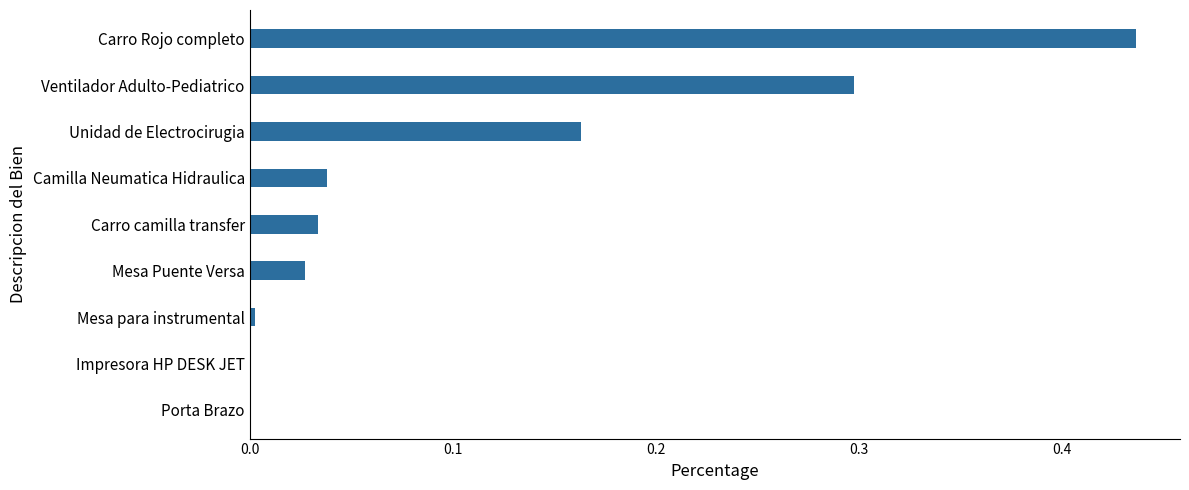

Between Carro camilla transfer and Porta Brazo, which is larger?

Carro camilla transfer